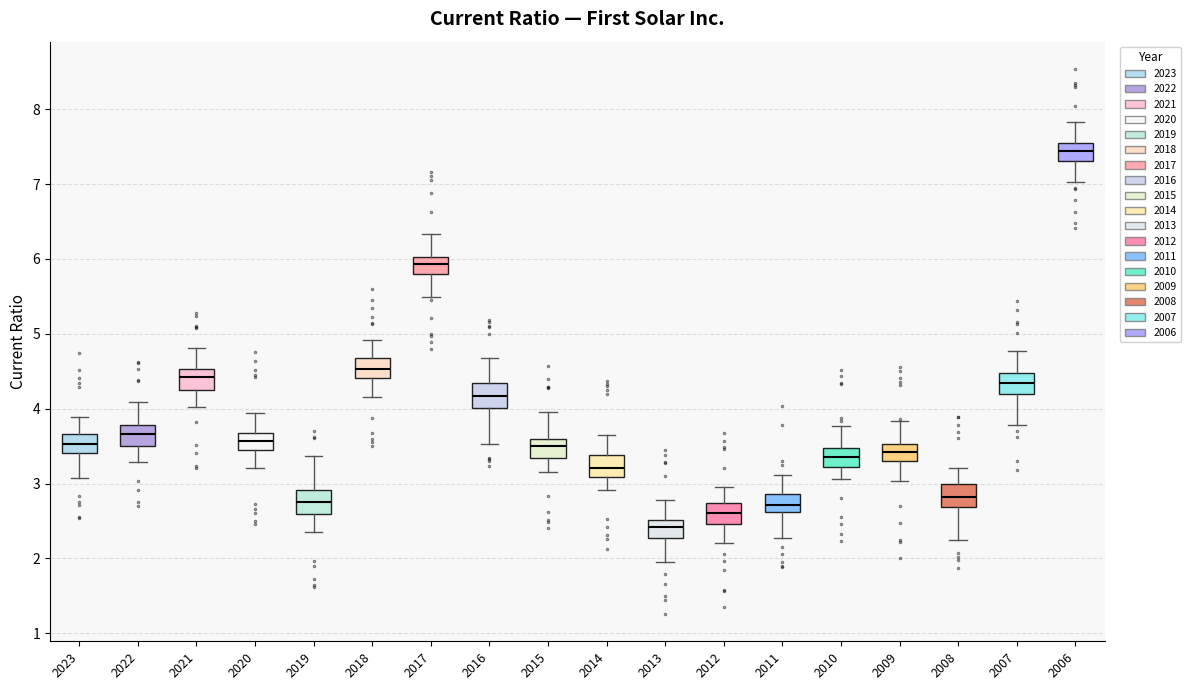

Which box's median line is the lowest?

2013